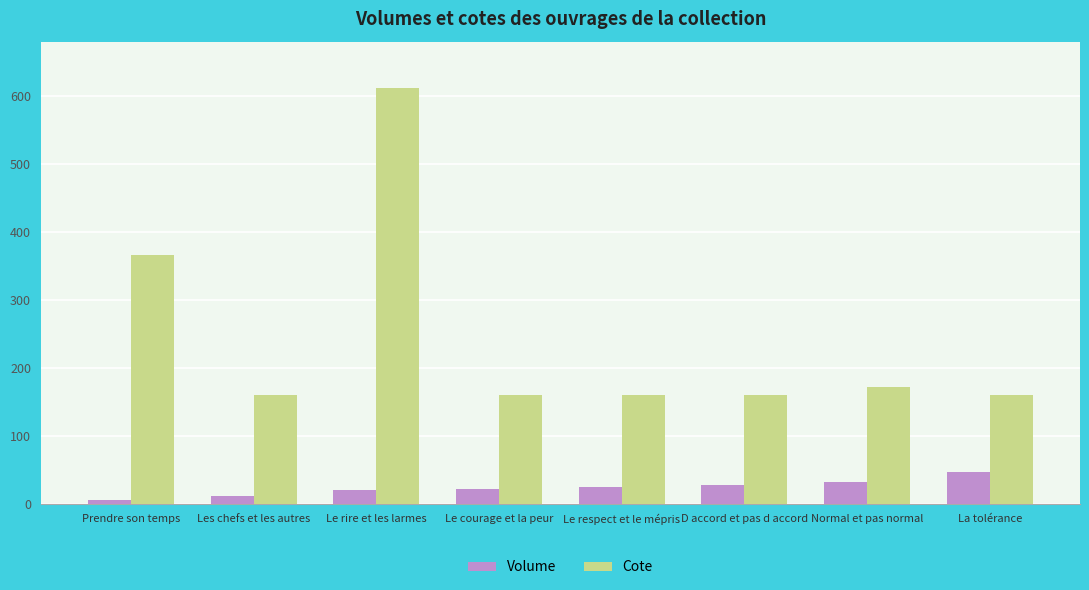

What are all the series names shown in the legend?

Volume, Cote